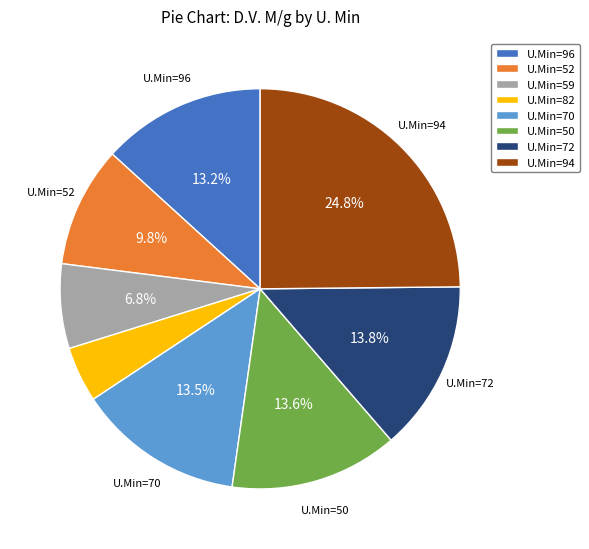

Is there a majority slice in this chart?

No